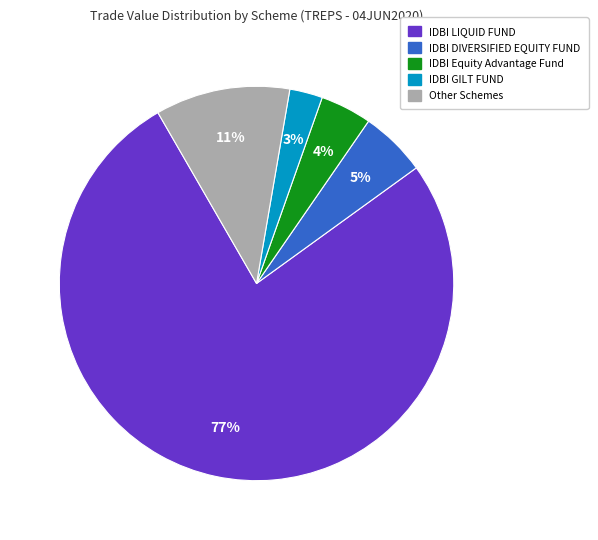

How many slices are in this pie chart?

5